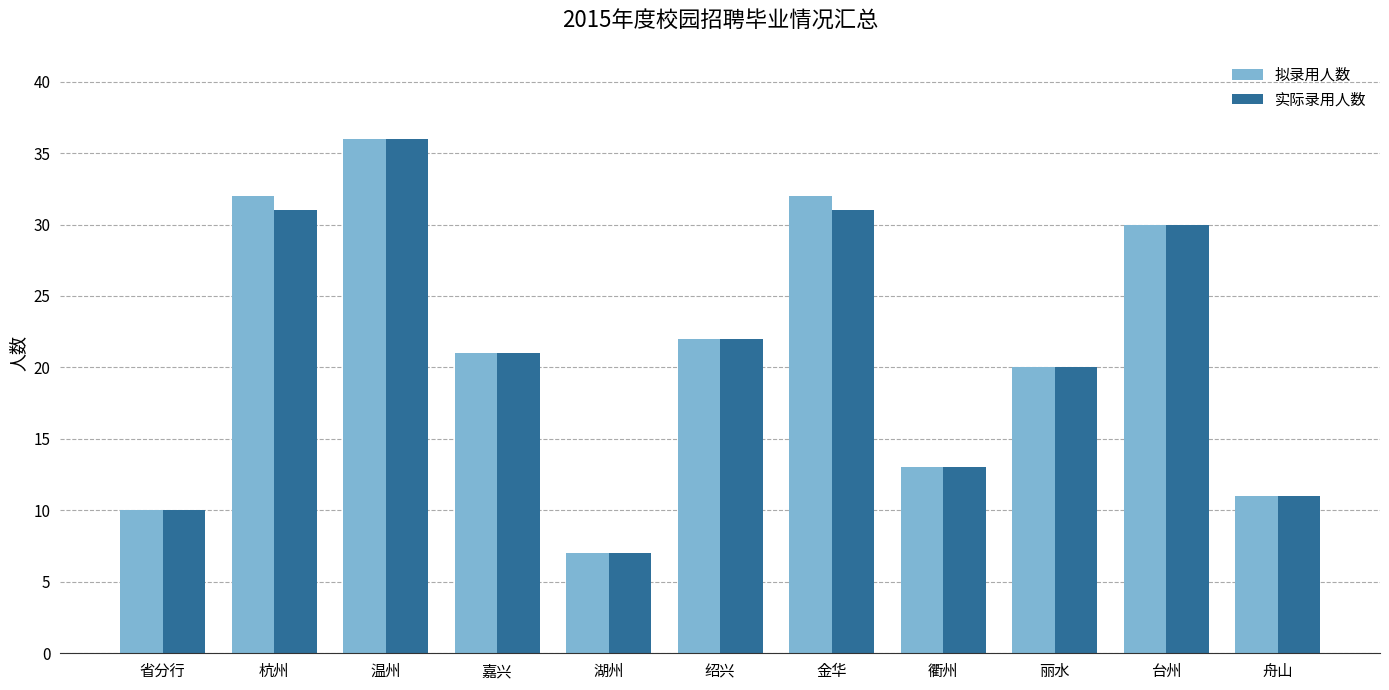

The value of 拟录用人数 at 绍兴 is 22. True or false?

True